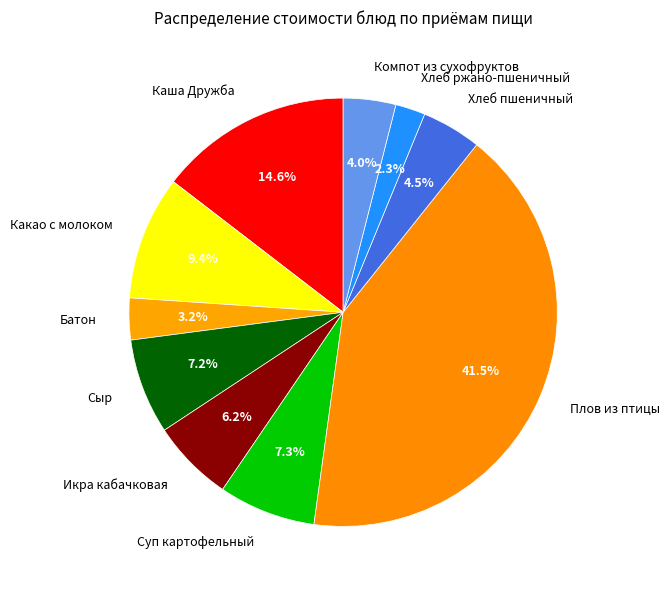

How many slices are in this pie chart?

10